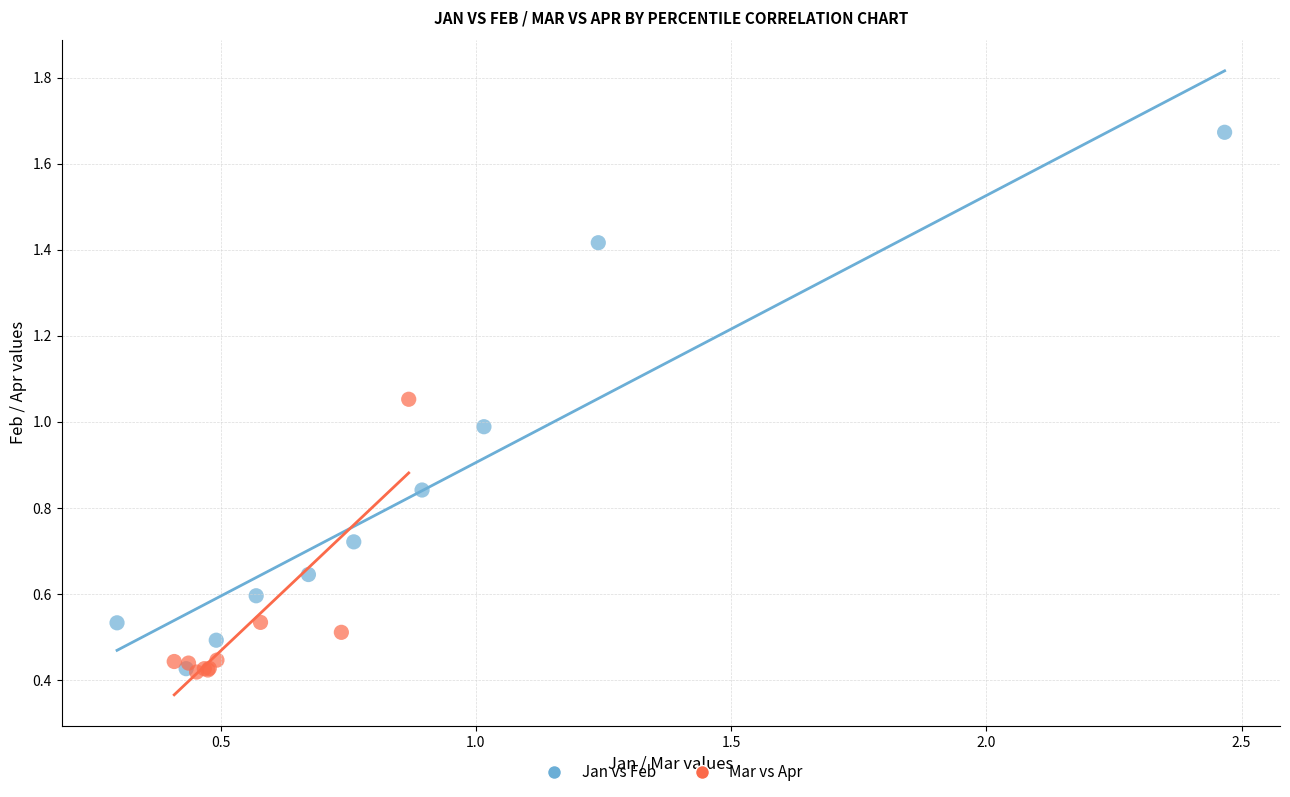

What are all the series names shown in the legend?

Jan vs Feb, Mar vs Apr